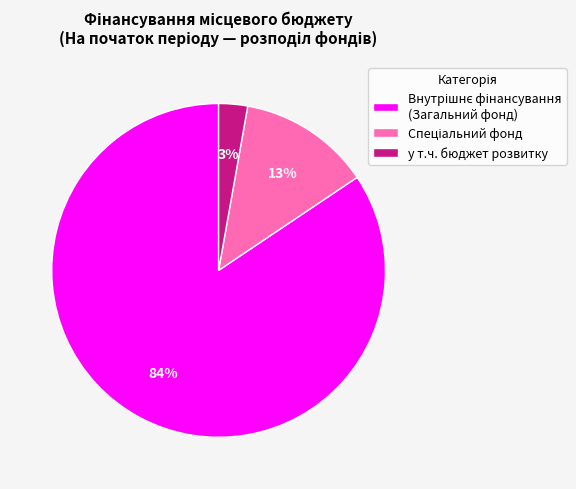

Which category has the smallest portion of the pie?

у т.ч. бюджет розвитку